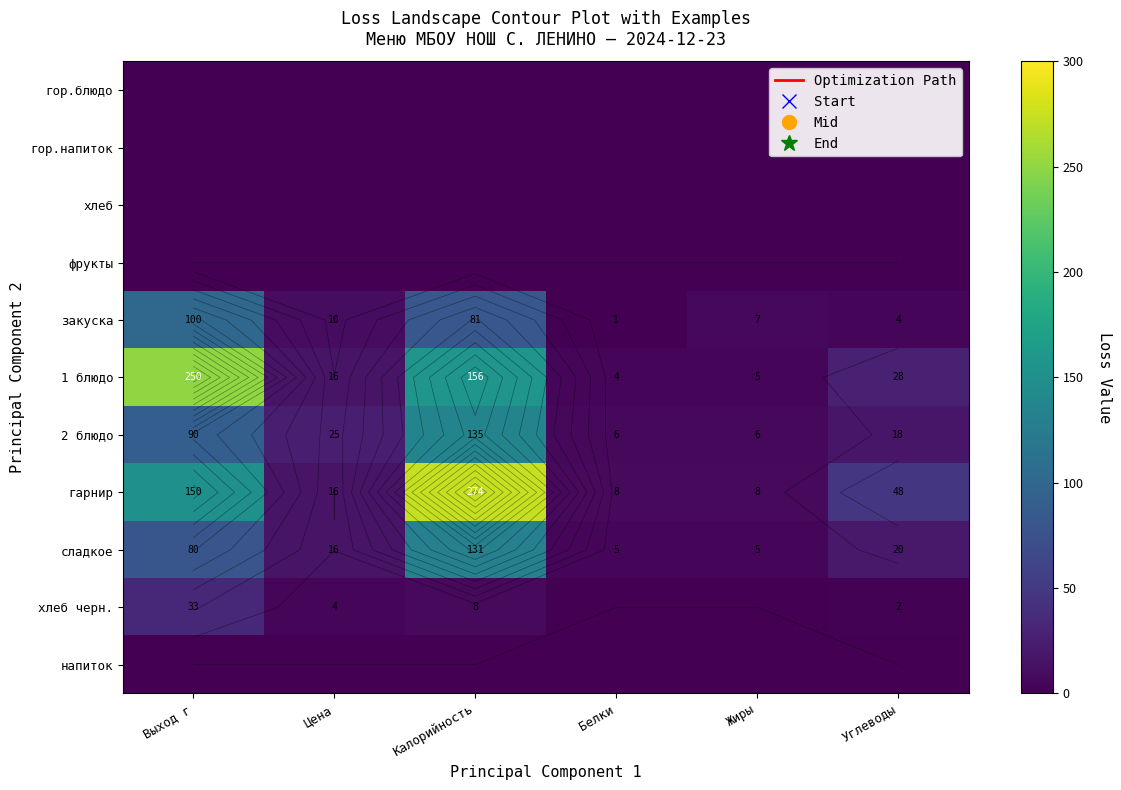

At which label is закуска closest to 50?

Калорийность